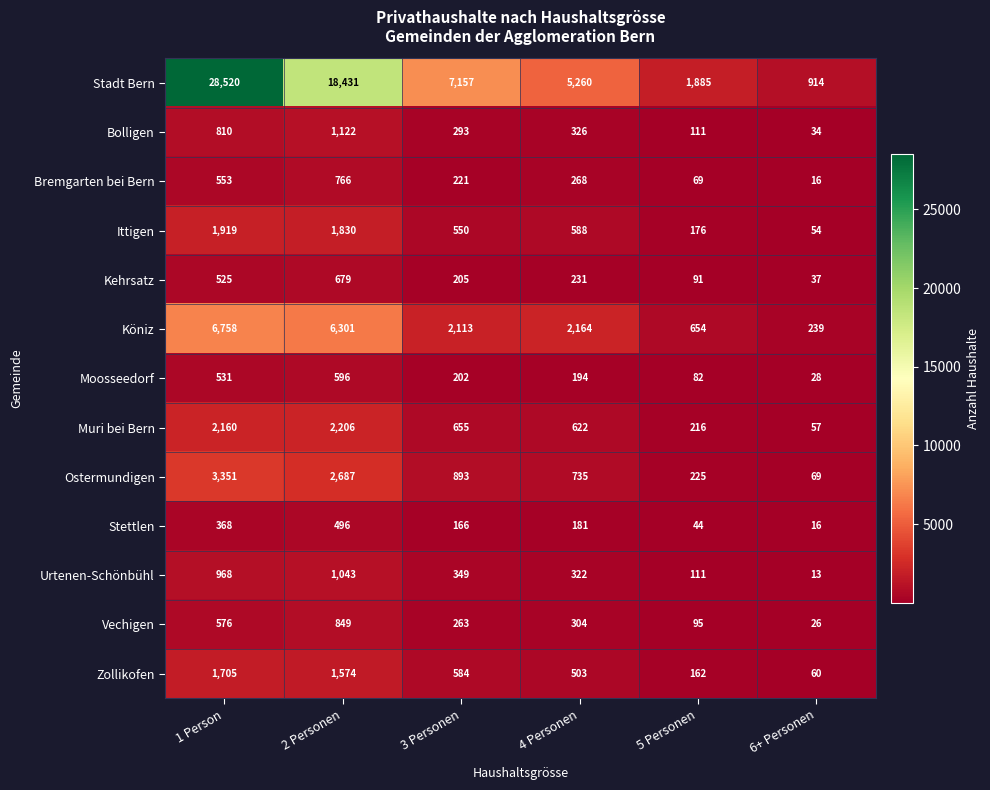

Count the number of data series in this chart.

13